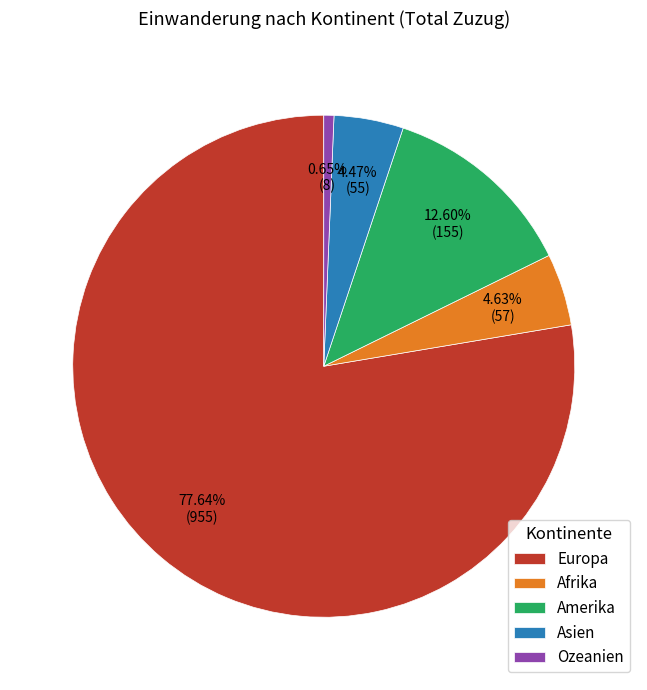

The Afrika slice represents 5% of the pie. True or false?

True